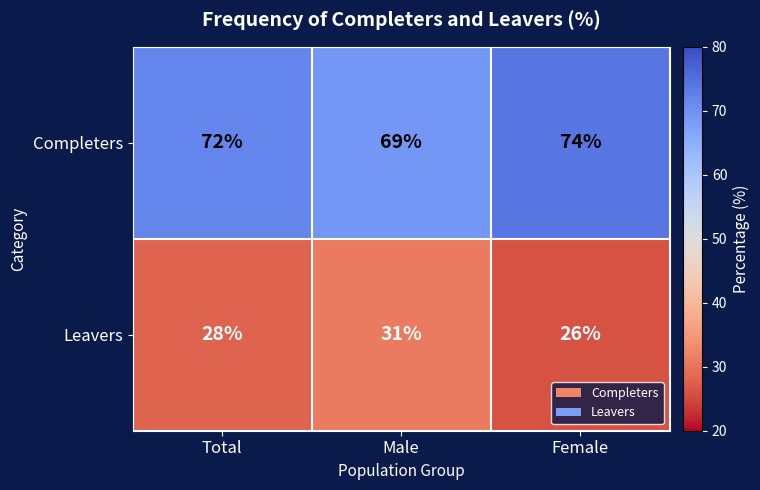

What is the spread (max minus min) of values at Male?

38